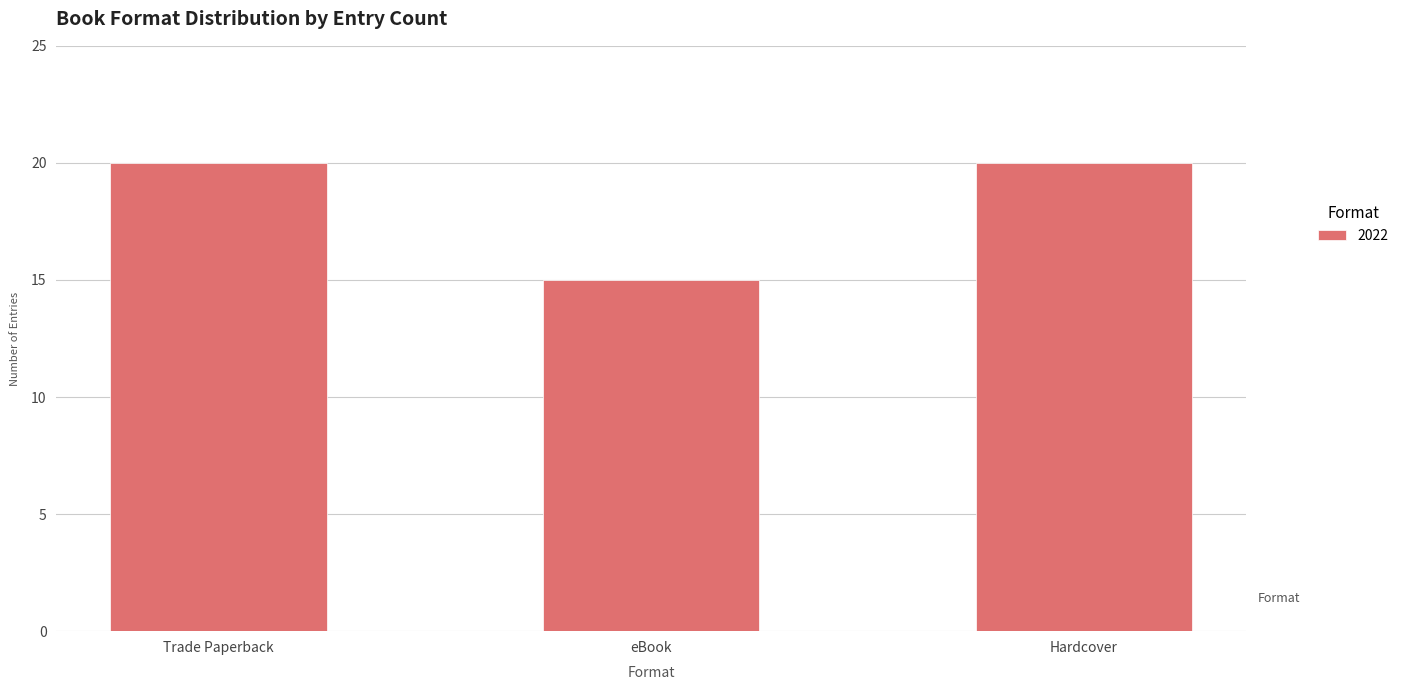

The value at Hardcover is 28. True or false?

False